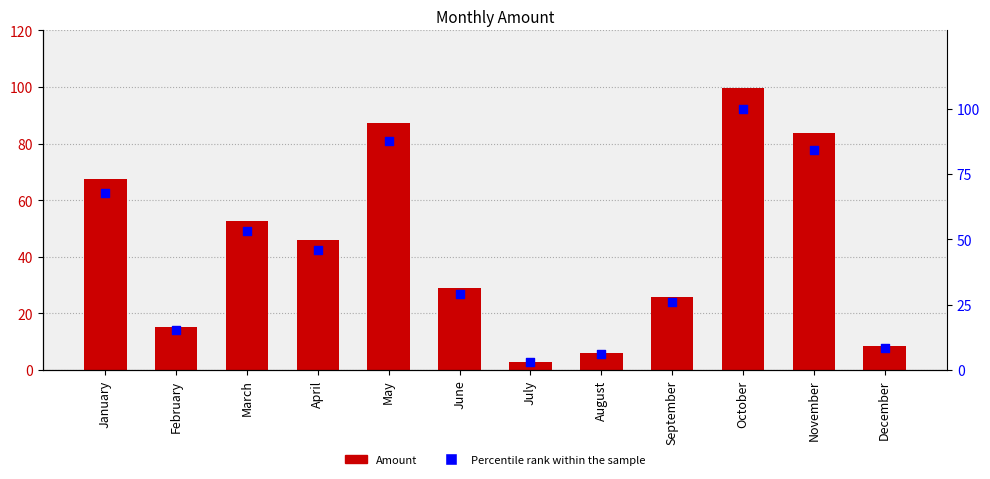

Is the value of Percentile rank within the sample at January greater than the value of Amount at October?

No